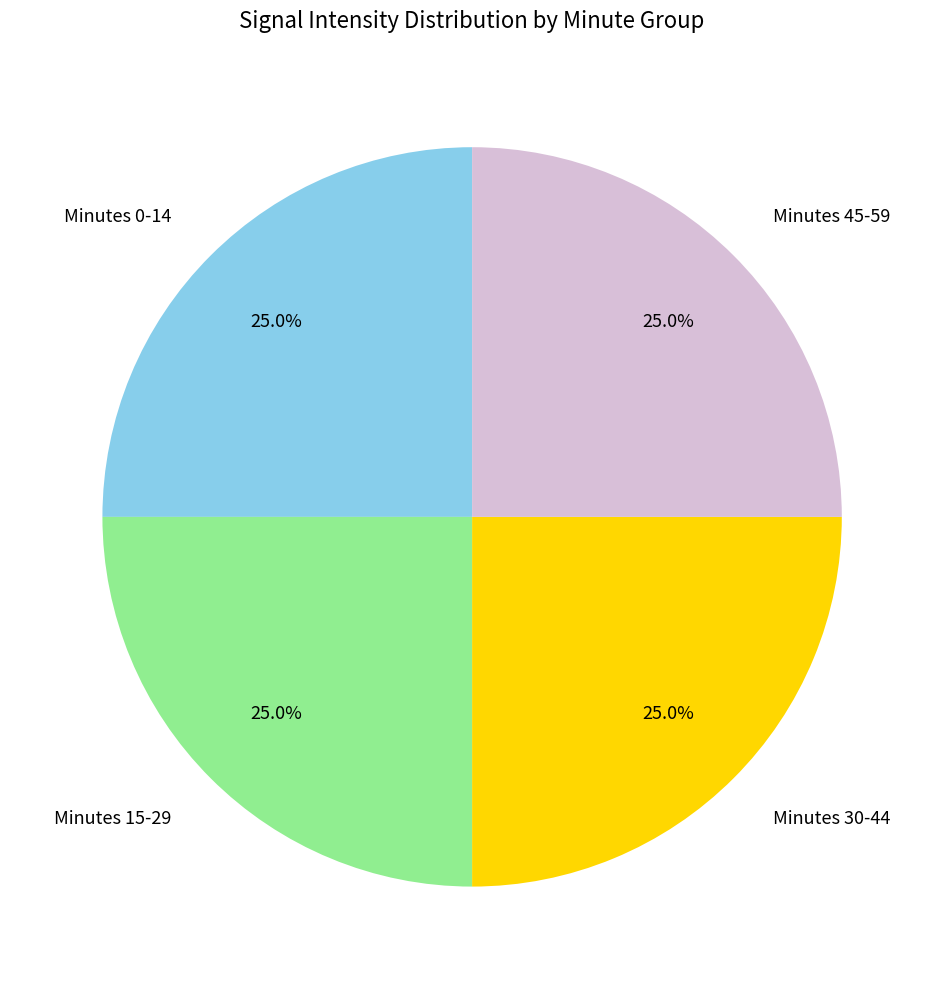

Approximately how many times larger is the value at Minutes 45-59 compared to Minutes 30-44?

1.0